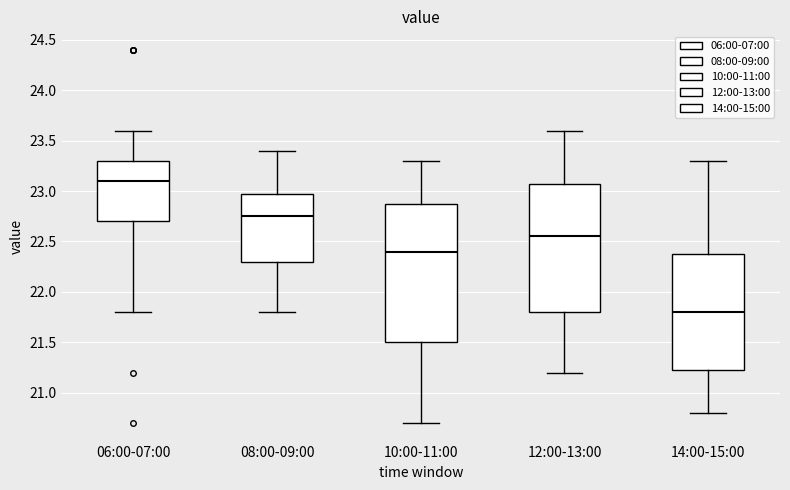

Where does the lower whisker of the box for 08:00-09:00 end on the y-axis? The values are not printed on the chart, so give them approximately, as read against the axis.

21.80